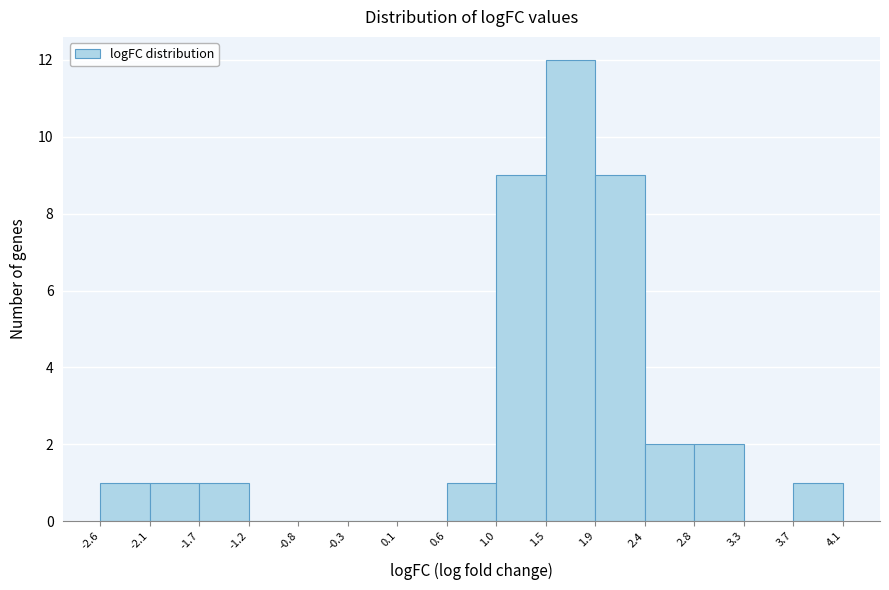

Reading left to right, list every bar in this chart as the range it spans on the x-axis followed by its height. The values are not printed on the chart, so give them approximately, as read against the axis.

-2.6 to -2.1: 1
-2.1 to -1.7: 1
-1.7 to -1.2: 1
-1.2 to -0.8: 0
-0.8 to -0.3: 0
-0.3 to 0.1: 0
0.1 to 0.6: 0
0.6 to 1.0: 1
1.0 to 1.5: 9
1.5 to 1.9: 12
1.9 to 2.4: 9
2.4 to 2.8: 2
2.8 to 3.3: 2
3.3 to 3.7: 0
3.7 to 4.1: 1